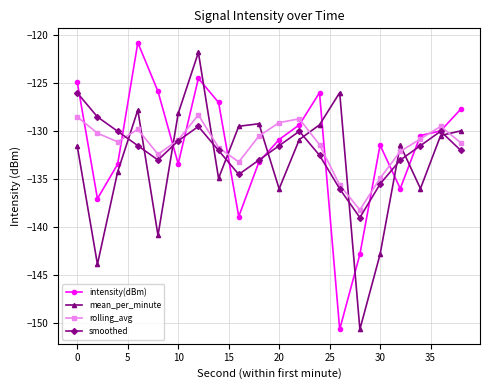

What is the sum of all rolling_avg values?

-2628.1